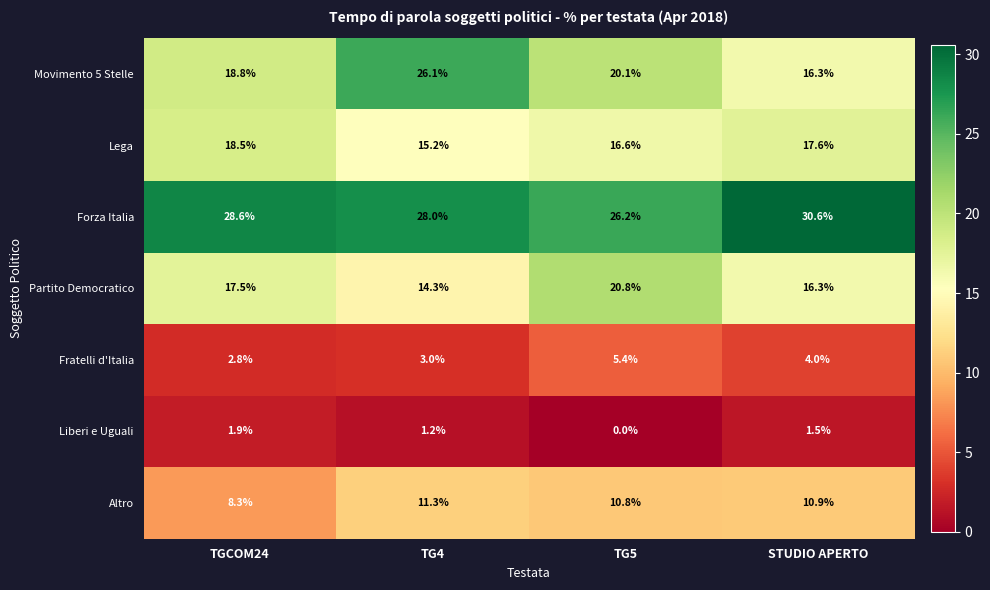

What is the sum of the Movimento 5 Stelle values at STUDIO APERTO and TGCOM24?

35.1